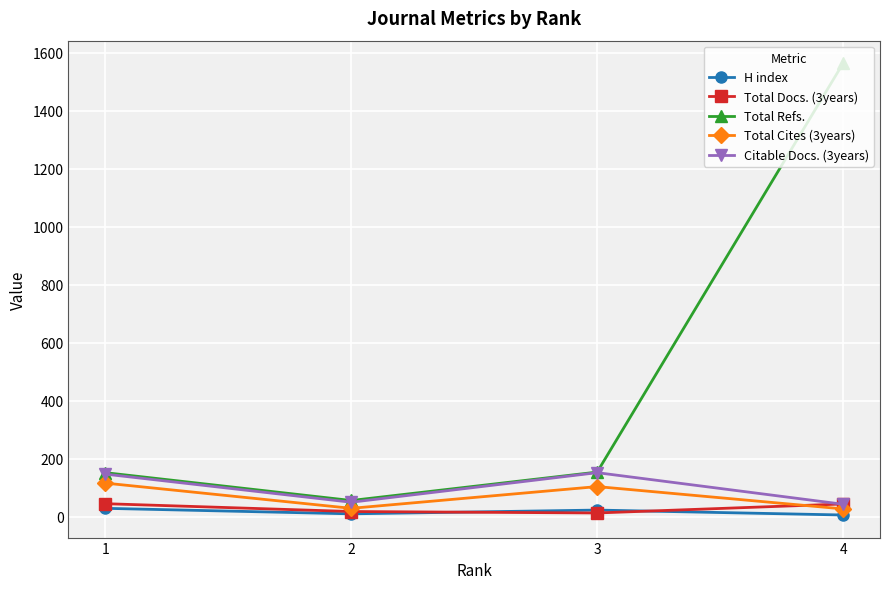

Which series has the largest range (max minus min)?

Total Refs.